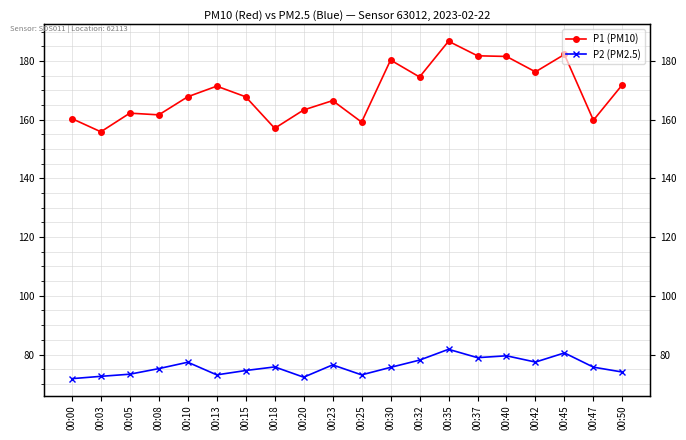

What is the maximum value for P1 (PM10)?

186.7